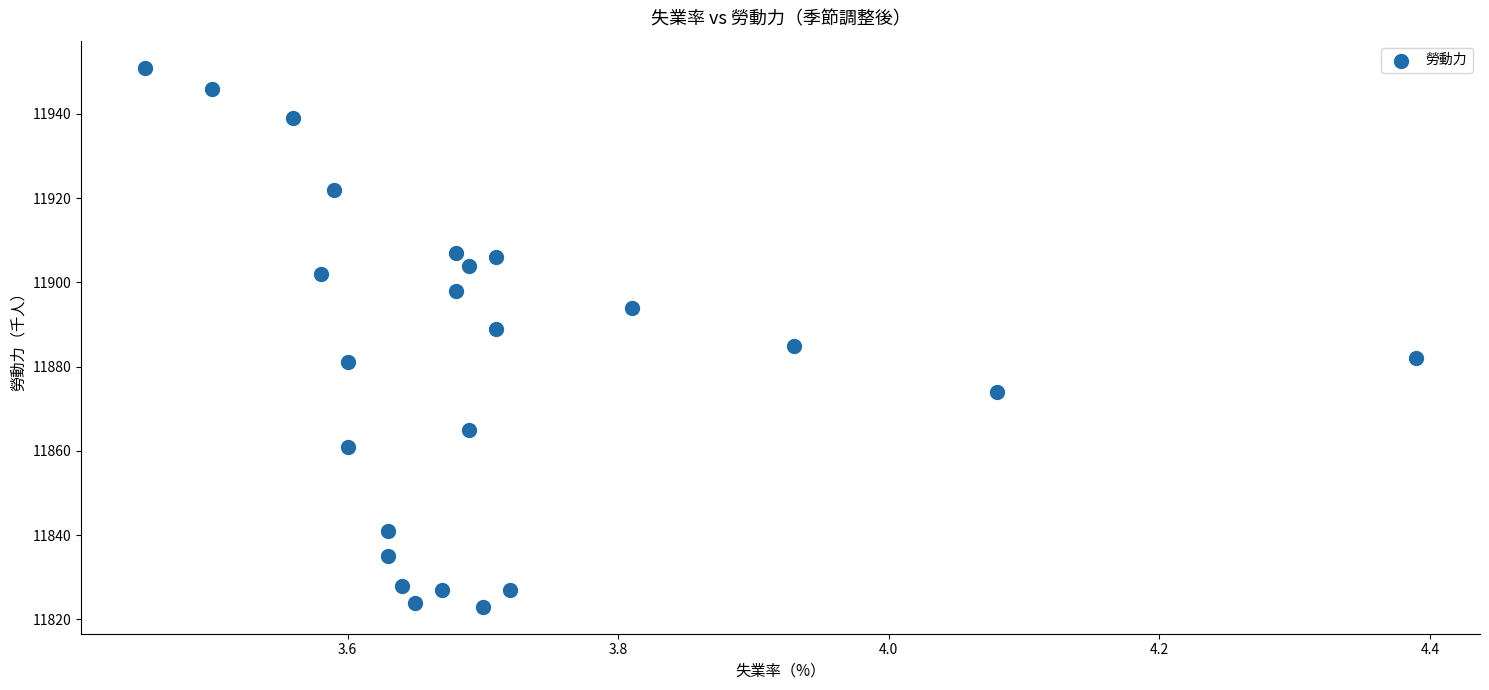

What is the range of Y values (max minus min)?

128